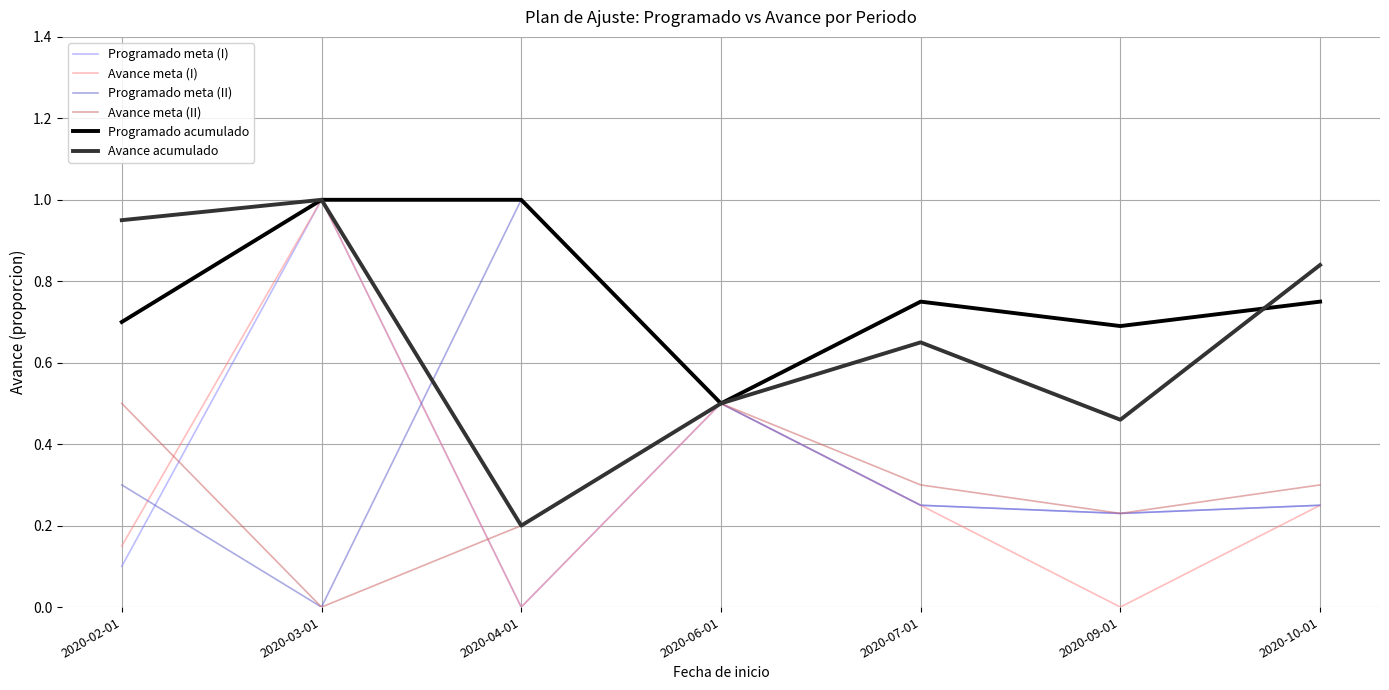

What are all the series names shown in the legend?

Programado meta (I), Avance meta (I), Programado meta (II), Avance meta (II), Programado acumulado, Avance acumulado